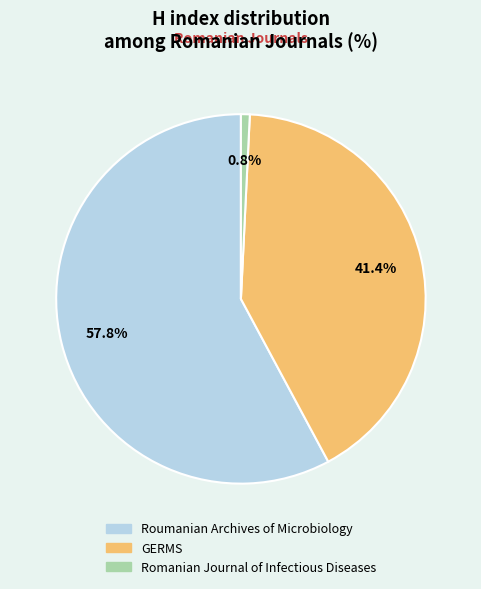

Rank the categories by value from lowest to highest.

Romanian Journal of Infectious Diseases, GERMS, Roumanian Archives of Microbiology